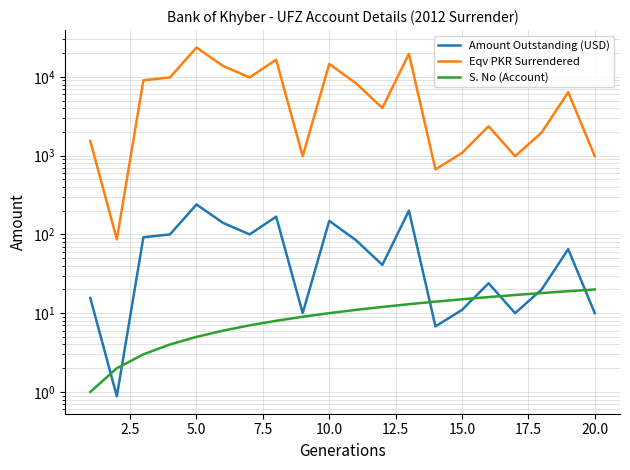

Which series has the largest range (max minus min)?

Eqv PKR Surrendered